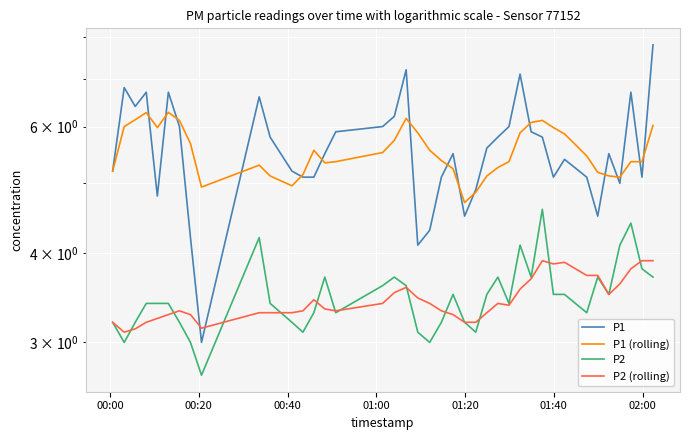

In P2, how many points are higher than both neighbors (excluding endpoints)?

9